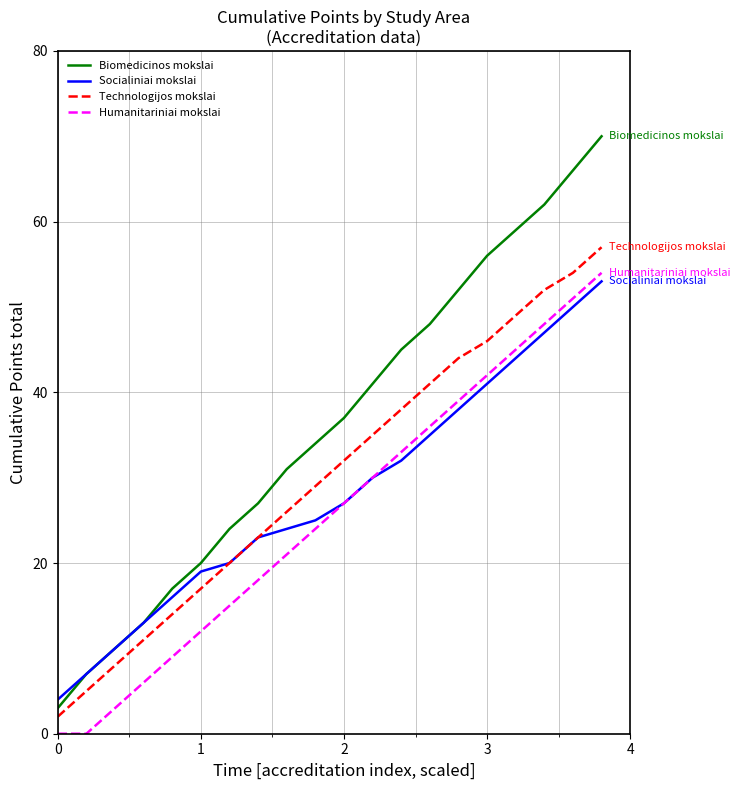

Which series has the largest range (max minus min)?

Biomedicinos mokslai